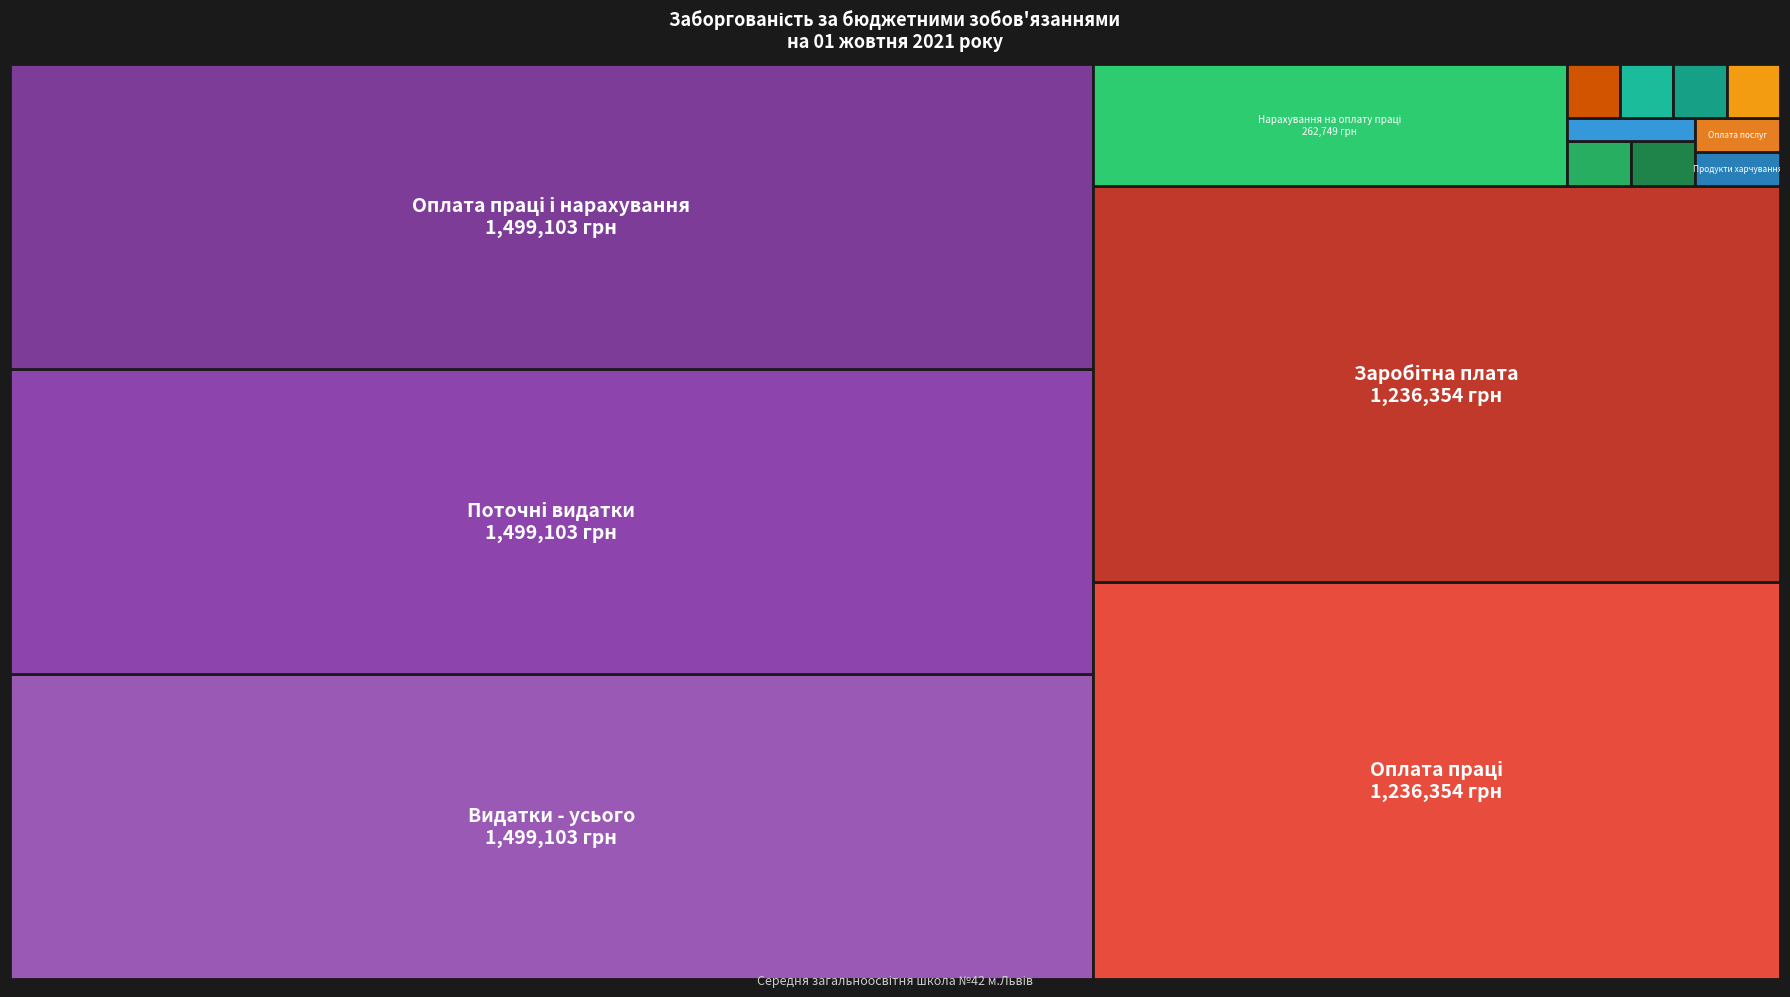

What is the sum of all values?

7232767.5